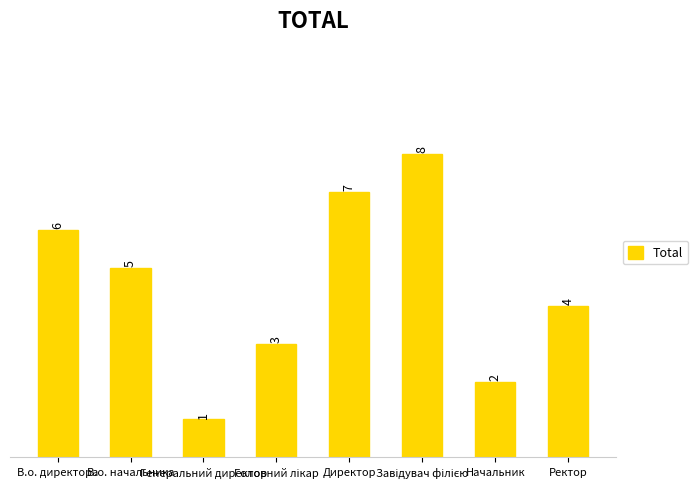

What is the label of the 8th bar from the right?

В.о. директора